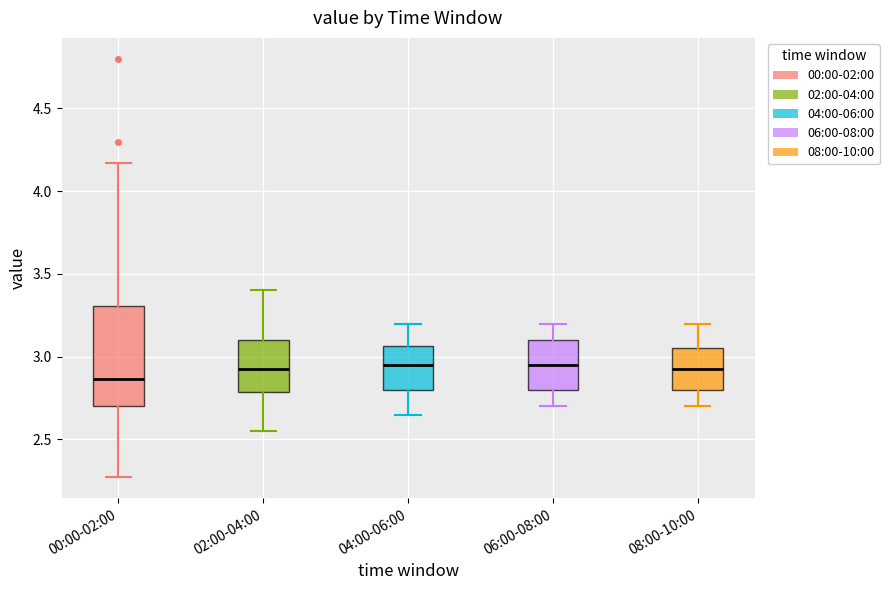

Reading left to right, read every box against the y-axis: the position of its median line, the range the box covers, and the ends of its whiskers. The values are not printed on the chart, so give them approximately, as read against the axis.

00:00-02:00: median 2.85, box 2.70 to 3.30, whiskers 2.25 to 4.15
02:00-04:00: median 2.95, box 2.80 to 3.10, whiskers 2.55 to 3.40
04:00-06:00: median 2.95, box 2.80 to 3.05, whiskers 2.65 to 3.20
06:00-08:00: median 2.95, box 2.80 to 3.10, whiskers 2.70 to 3.20
08:00-10:00: median 2.95, box 2.80 to 3.05, whiskers 2.70 to 3.20